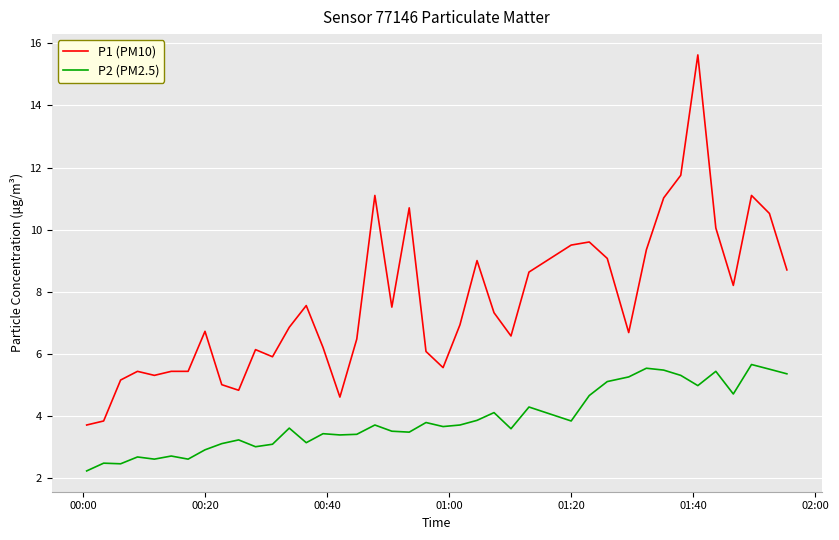

Which series has the largest total across all categories?

P1 (PM10)